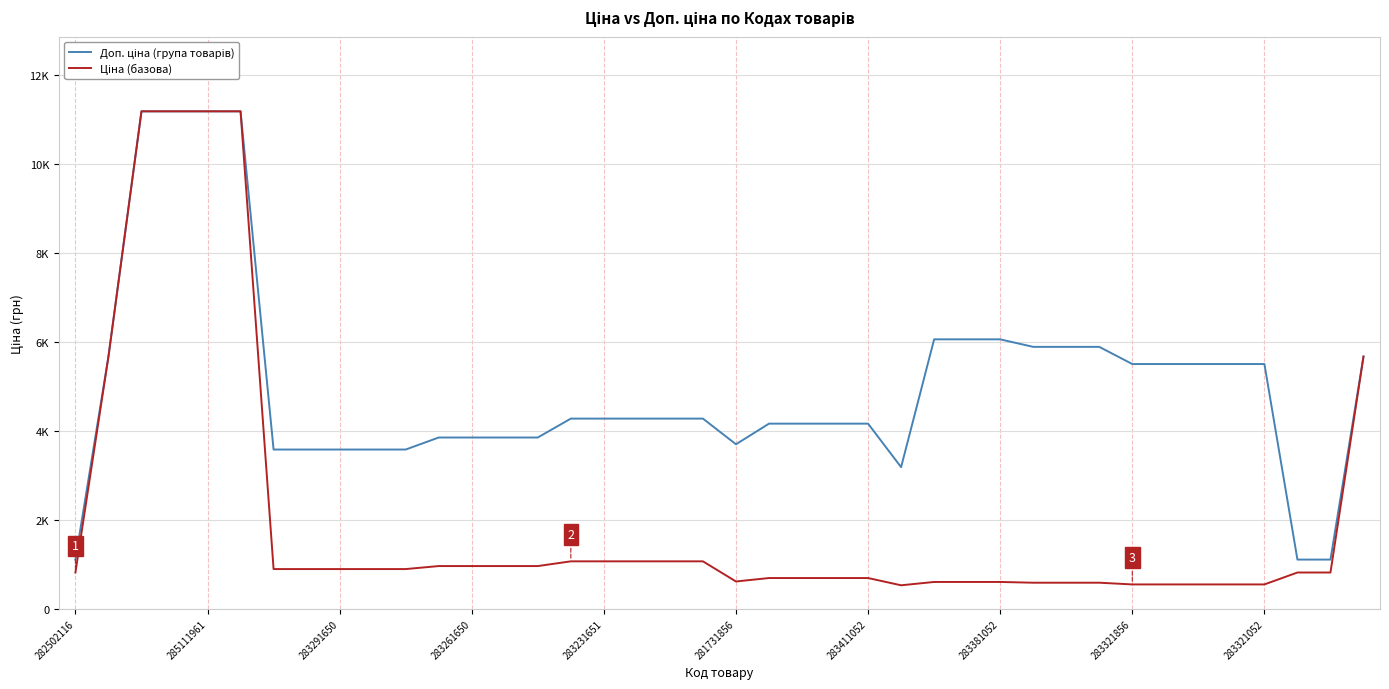

Does the chart have visible grid lines?

Yes